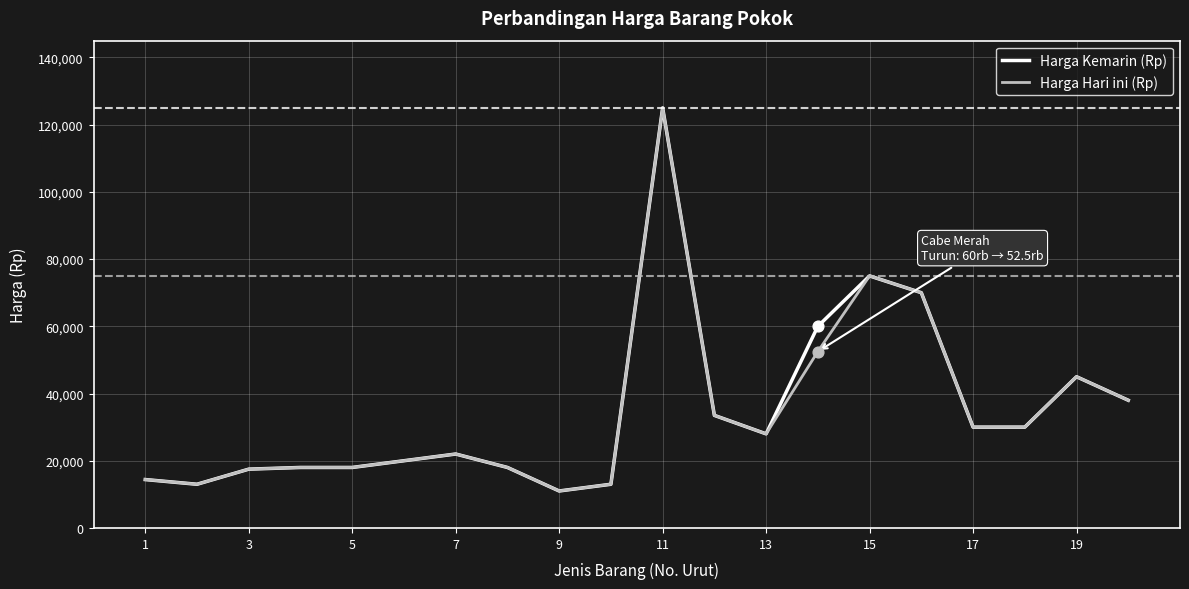

At how many categories does at least one series exceed 61582?

3